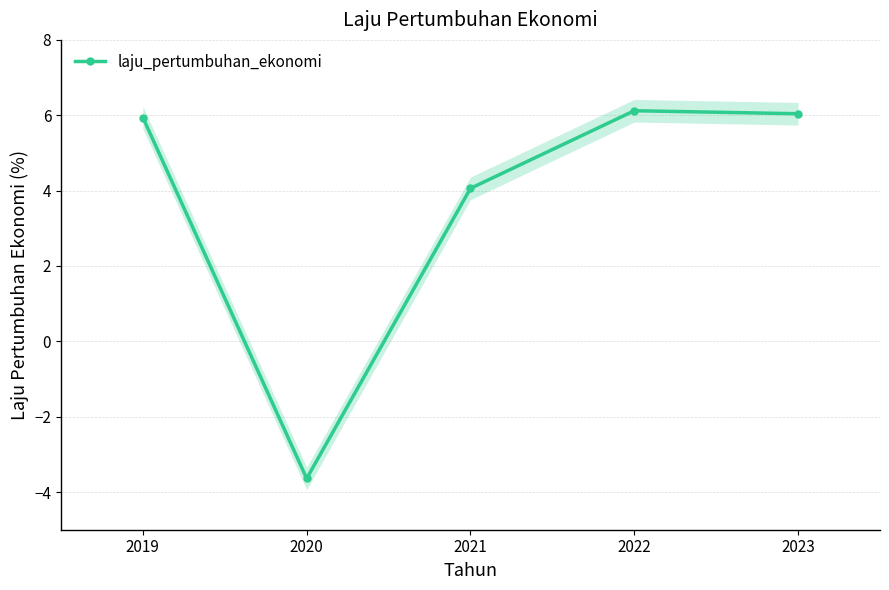

Where is the first local maximum?

2022